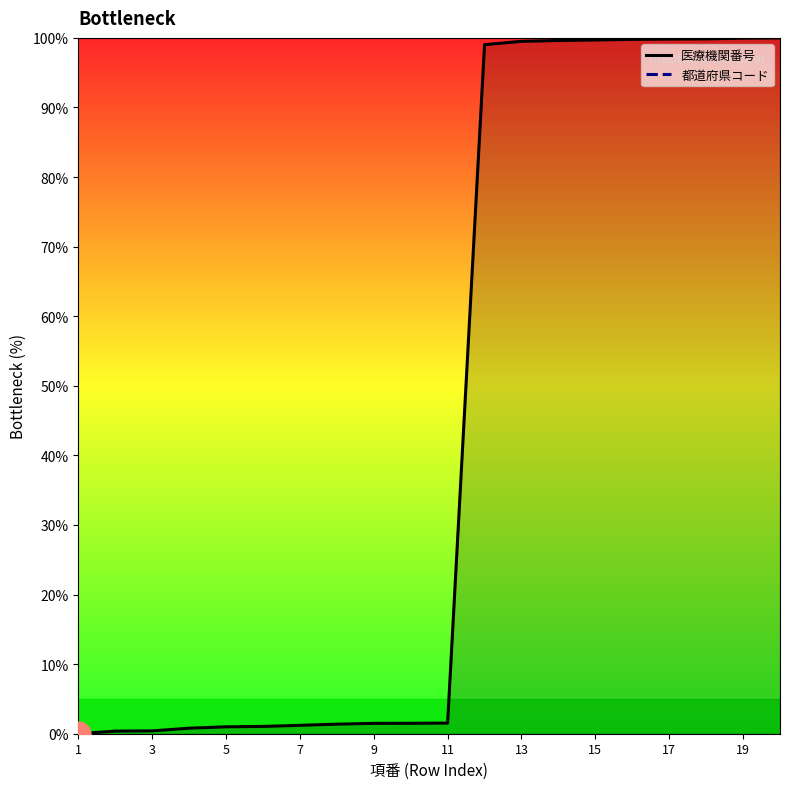

List the series in order of their peak value, lowest first.

医療機関番号, 都道府県コード